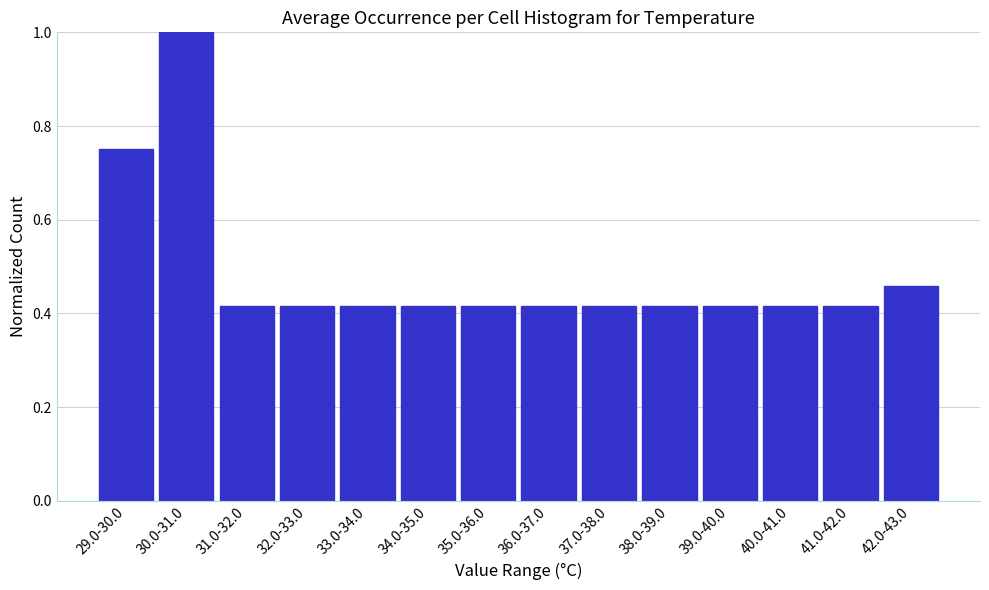

The value at 30.0-31.0 is 0.5. True or false?

False